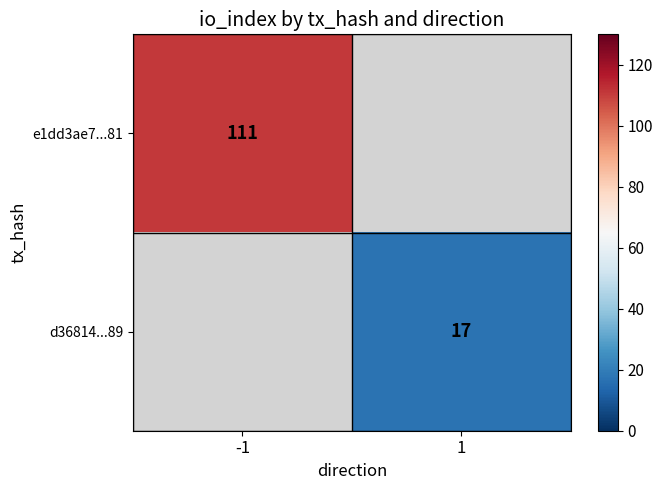

True or false: d36814...89 has a value of 17 at 1.

True